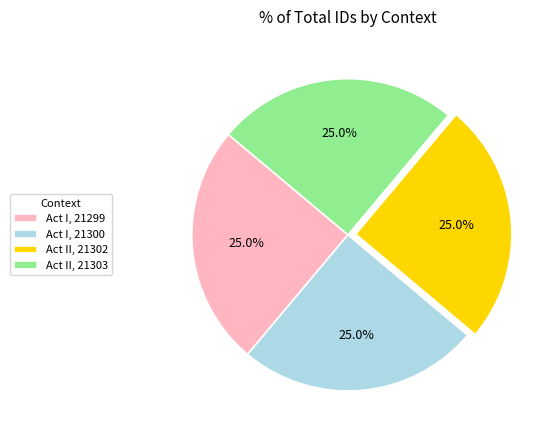

Does Act II, 21303 represent more than half of the total?

No